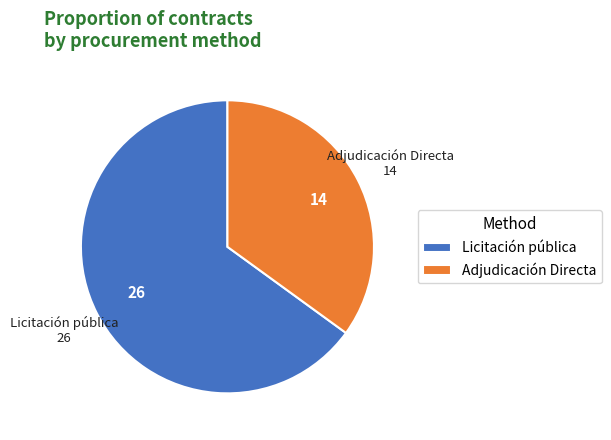

Do Licitación pública and Adjudicación Directa together represent more than half of the pie?

Yes